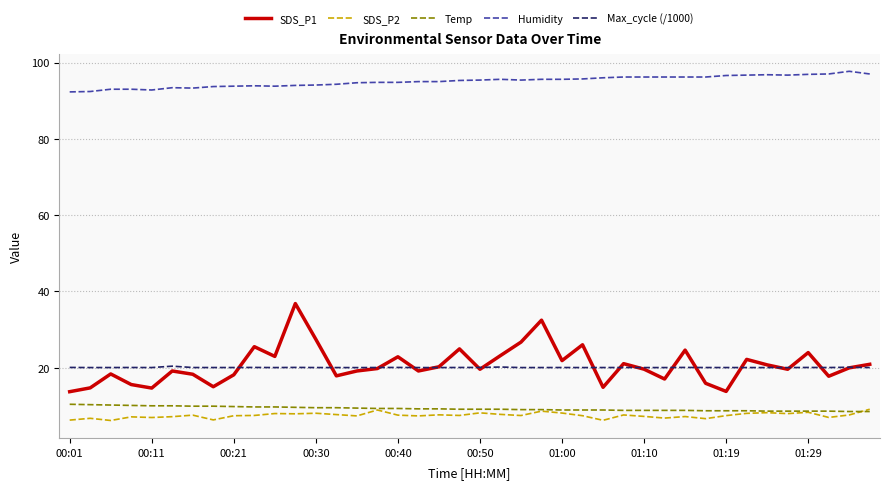

True or false: Max_cycle (/1000) and SDS_P2 intersect in this chart.

False